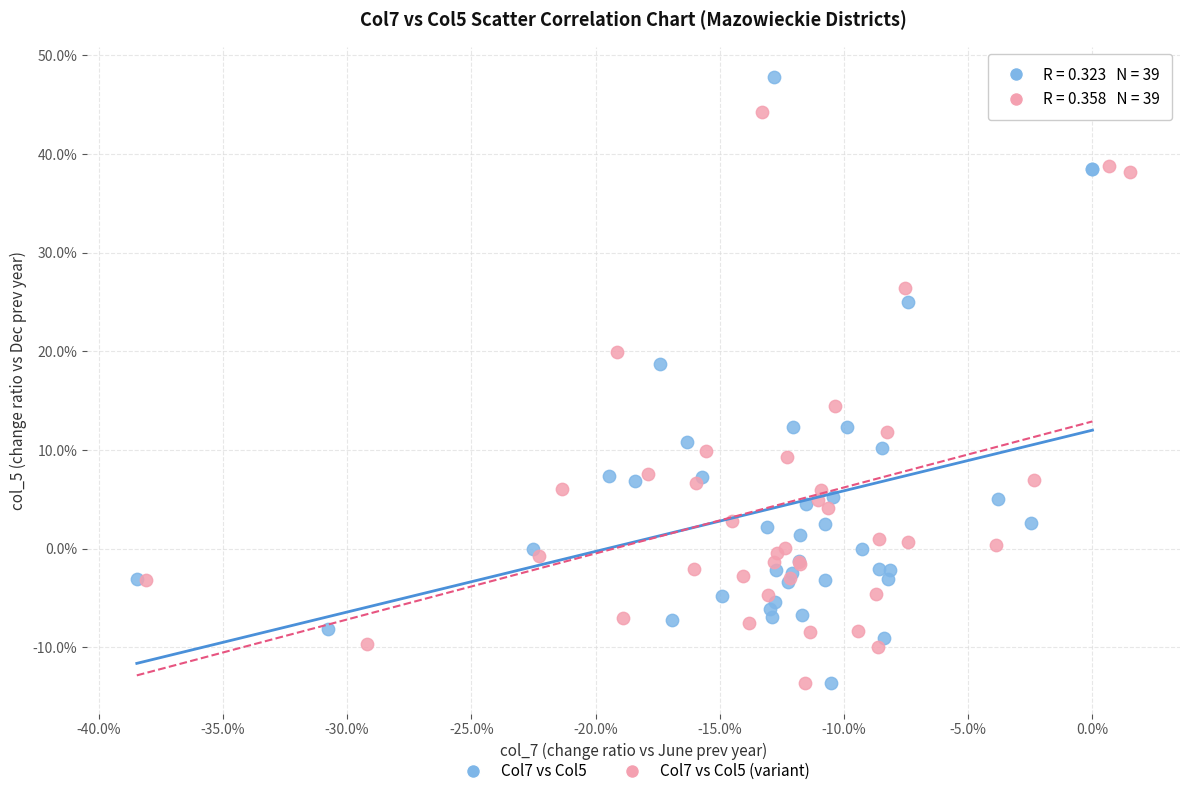

Which series contains the highest Y value?

Col7 vs Col5